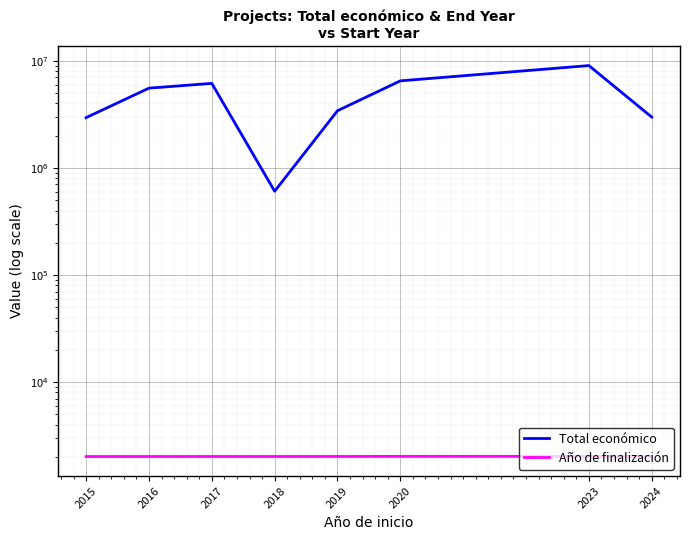

Rank the categories by Año de finalización value from highest to lowest.

2024, 2023, 2020, 2019, 2018, 2017, 2016, 2015